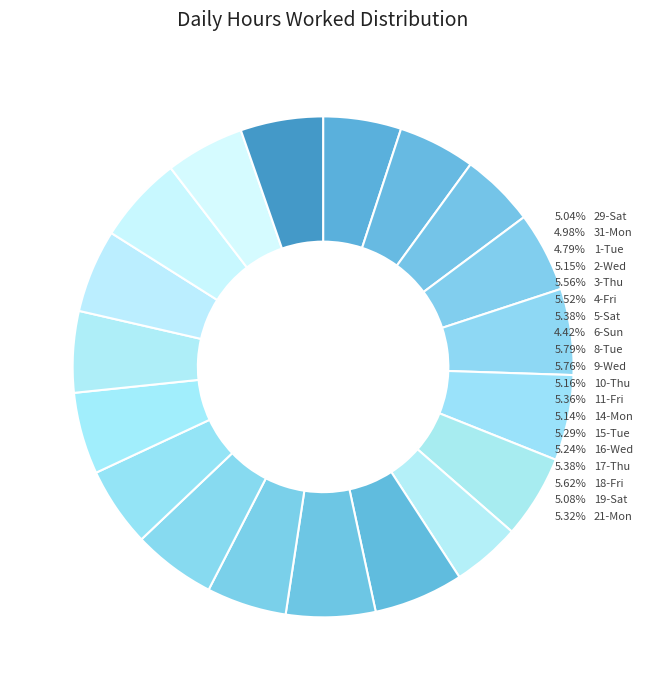

True or false: 18-Fri accounts for 6% of the total.

True